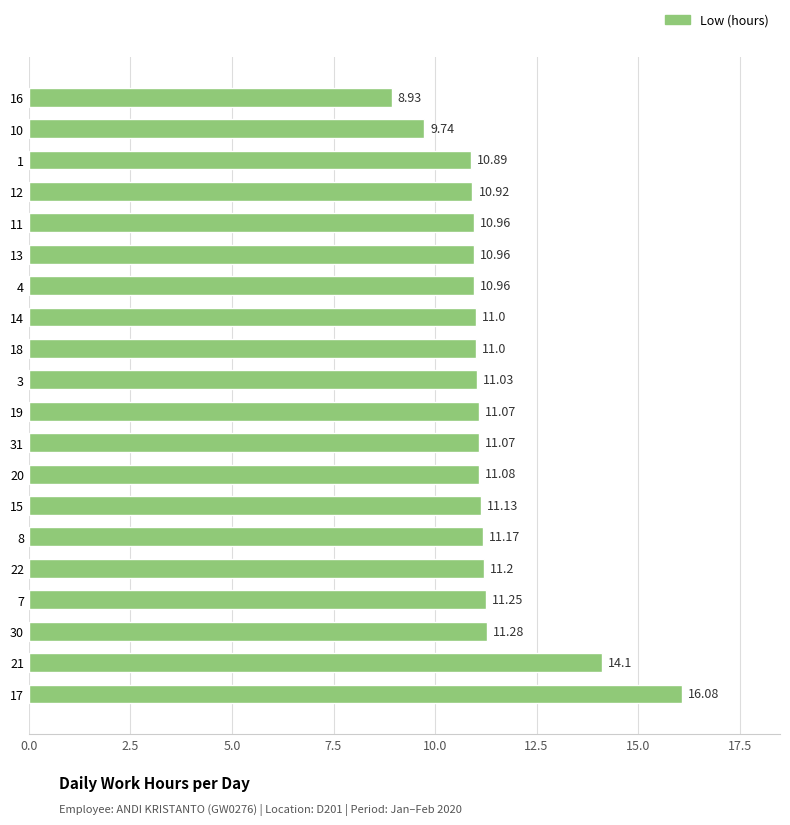

Which has a higher value, 19 or 15?

15